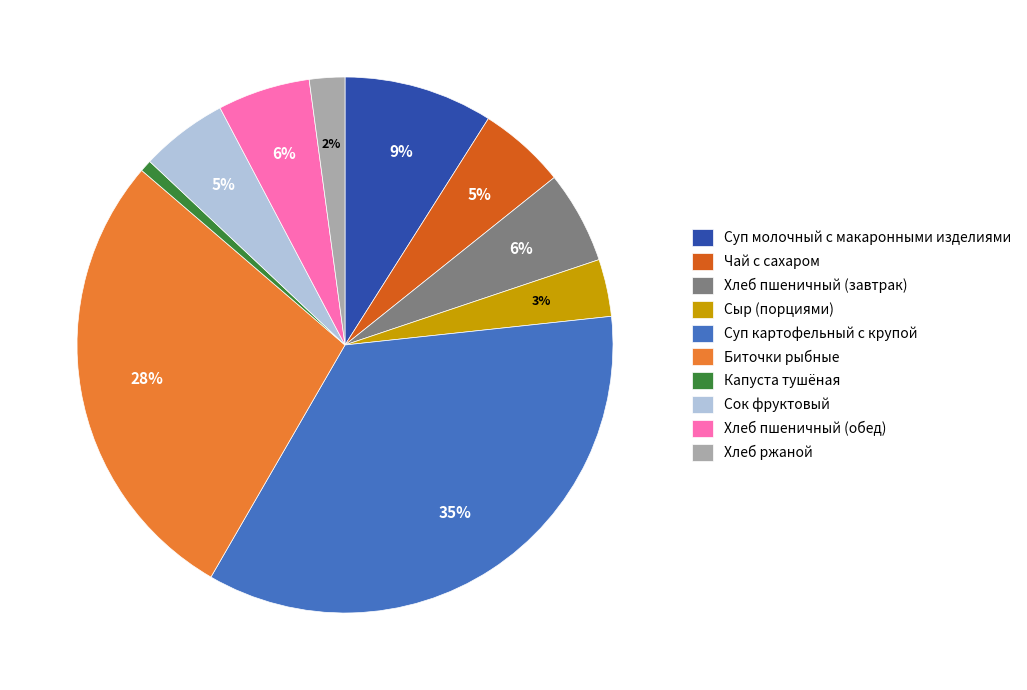

How many slices are in this pie chart?

10